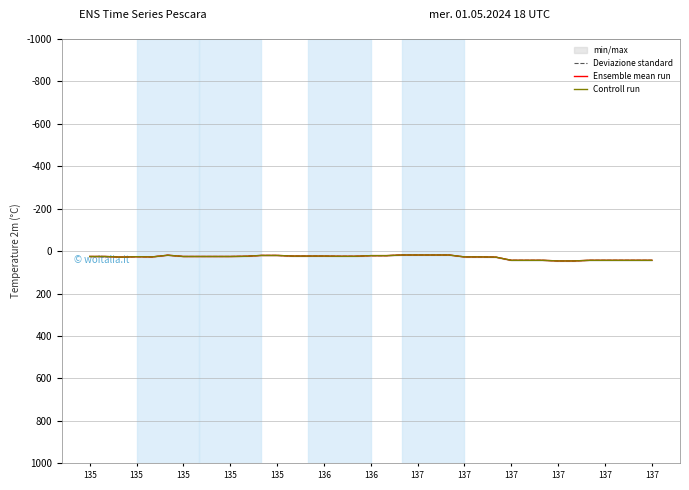

Does the chart have visible grid lines?

Yes